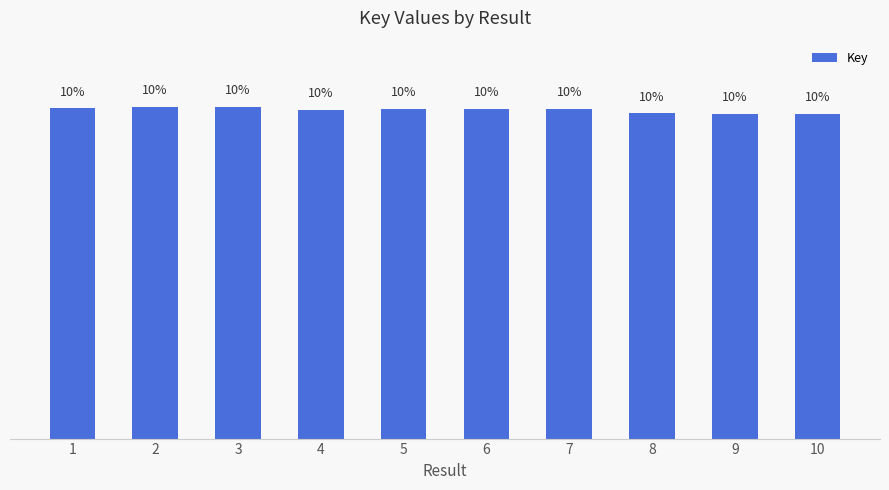

How many bars are there in total?

10